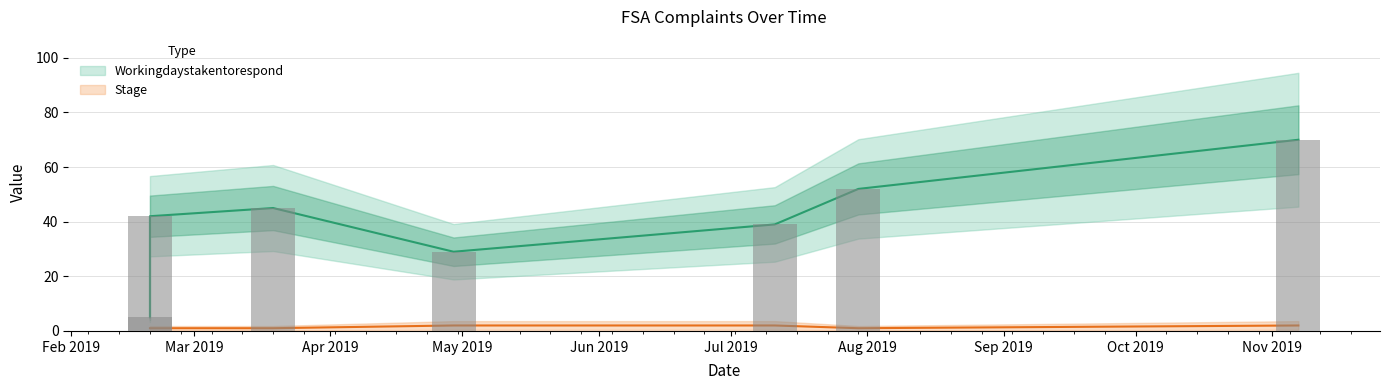

Are the bars horizontal?

No